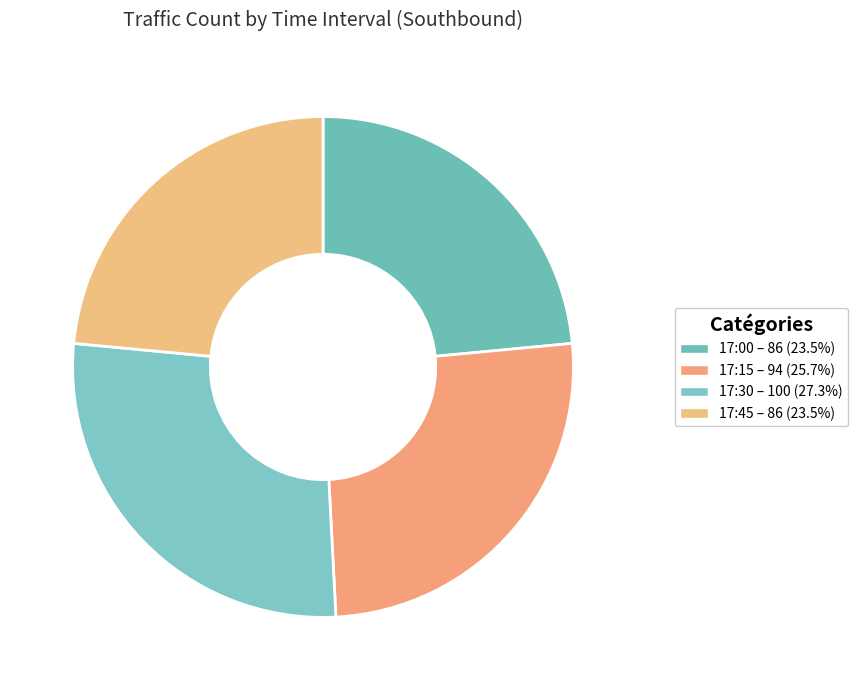

Does any single category account for the majority?

No